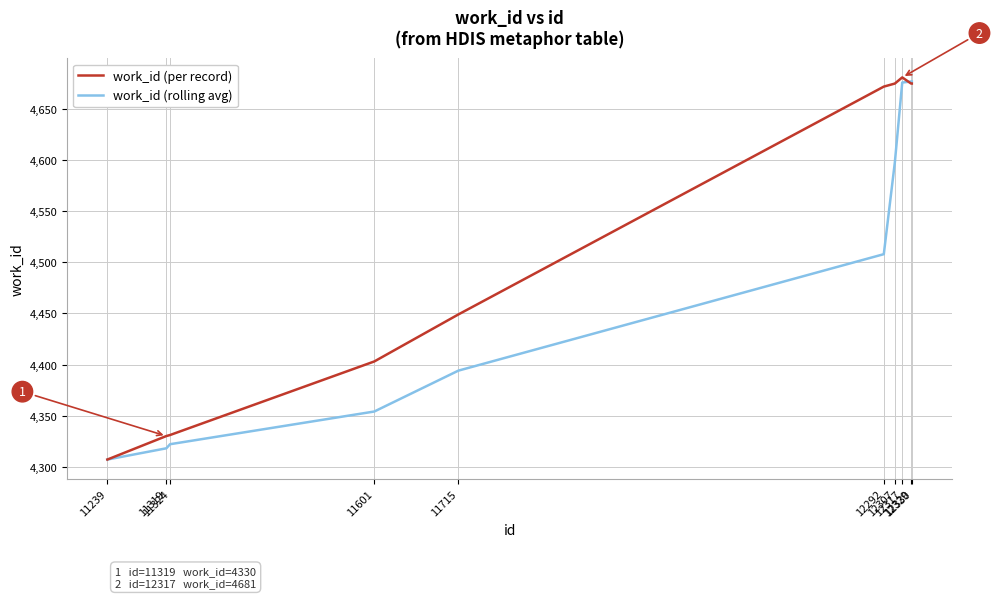

Does the chart have visible grid lines?

Yes